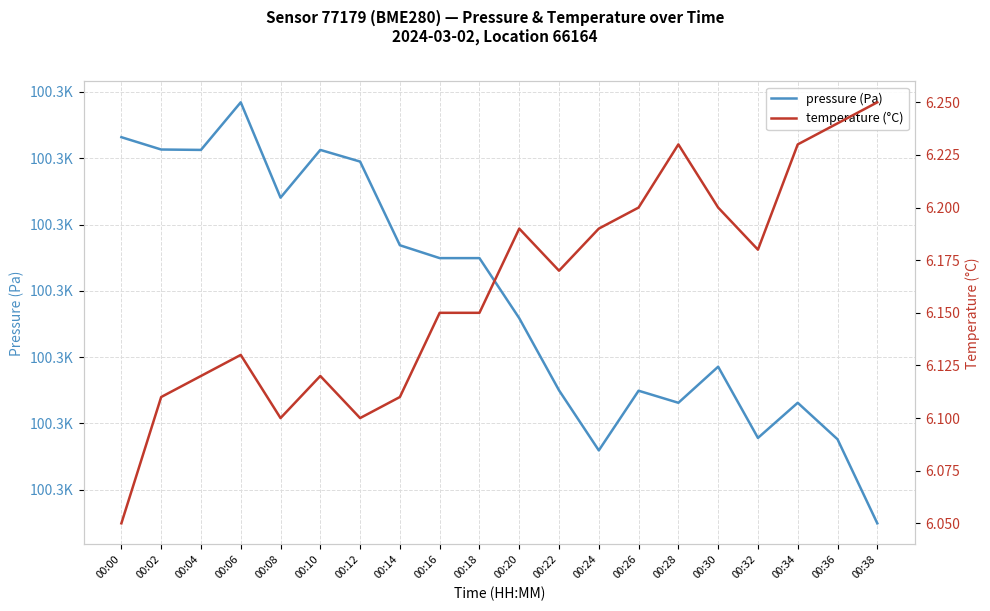

Which category has the highest value in the pressure (Pa) series?

00:06